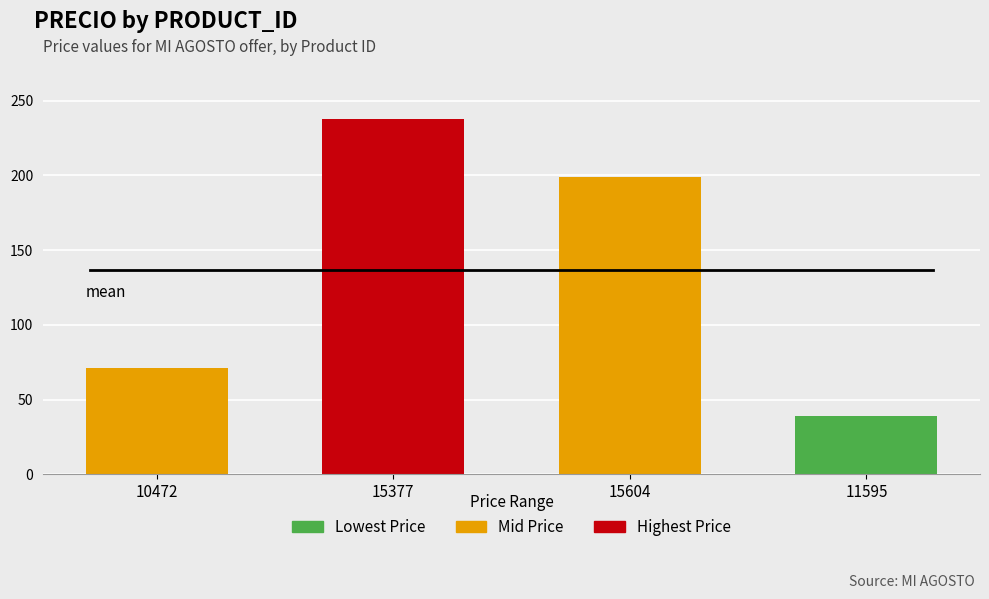

What is the difference between the second highest and minimum values?

160